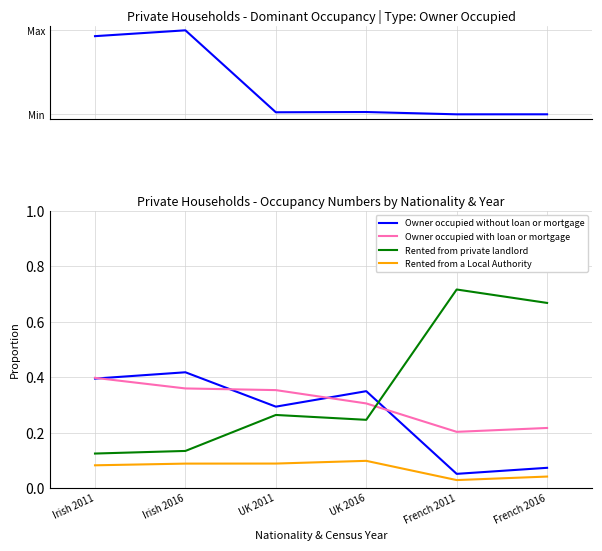

Which series has the largest total across all categories?

Rented from private landlord